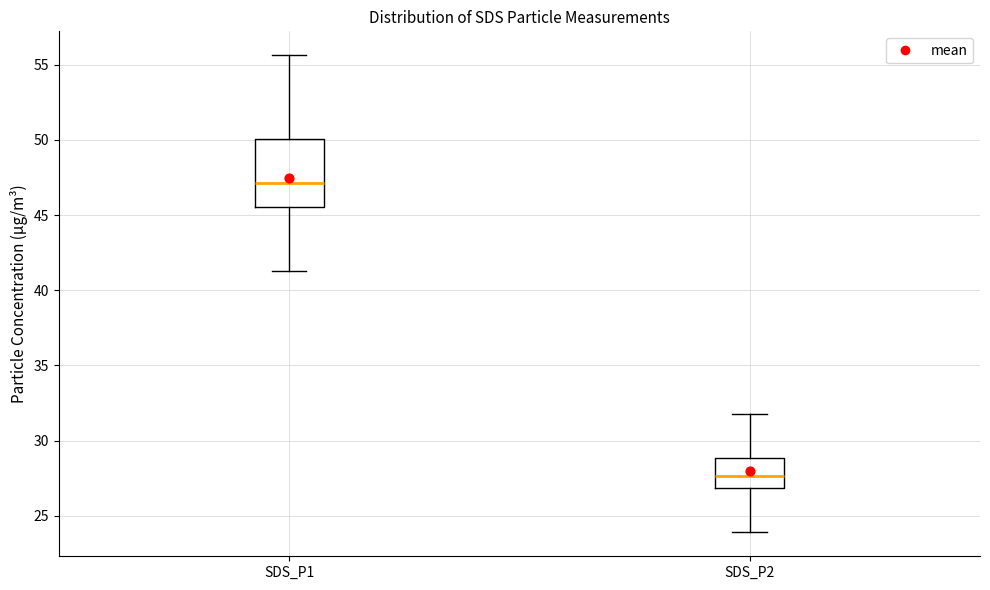

Reading left to right, transcribe this box plot: for each box, give where its median line is, the range the box spans, and where its two whiskers end, as read against the y-axis. The values are not printed on the chart, so give them approximately, as read against the axis.

SDS_P1: median 47.0, box 45.5 to 50.0, whiskers 41.5 to 55.5
SDS_P2: median 27.5, box 27.0 to 29.0, whiskers 24.0 to 32.0